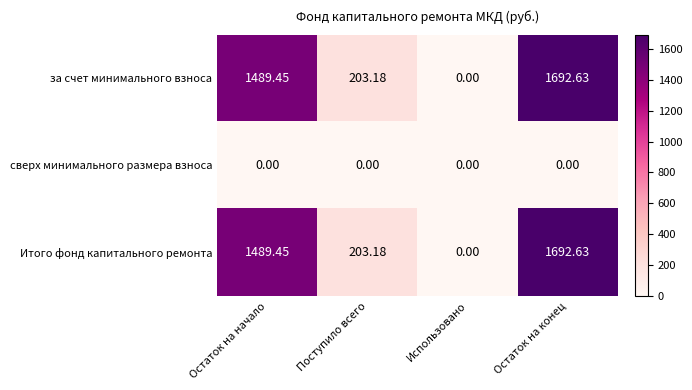

At which label does за счет минимального взноса reach its peak?

Остаток на конец